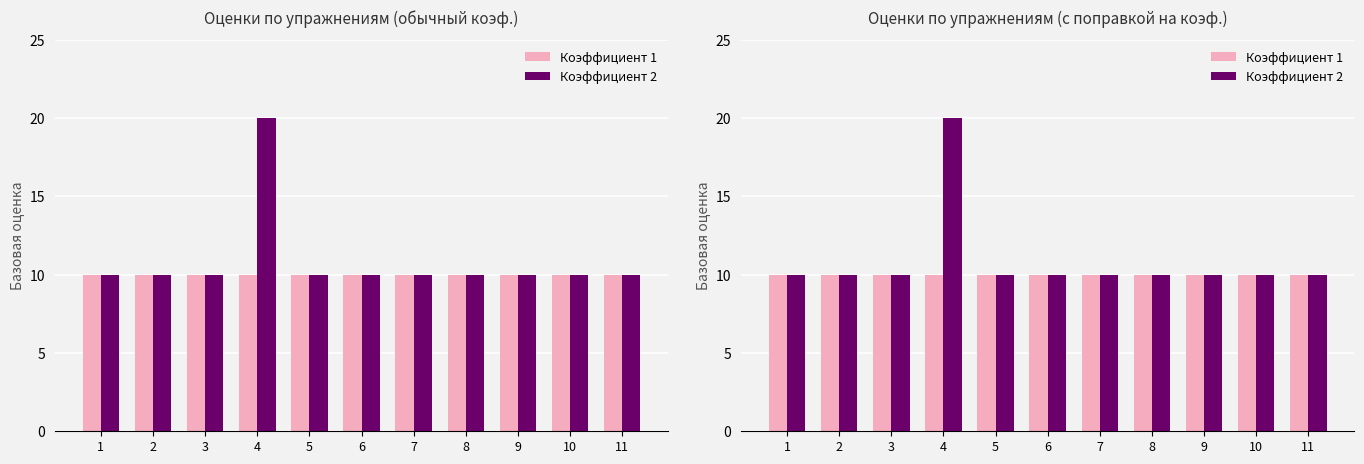

Which series has the largest total across all categories?

Коэффициент 2